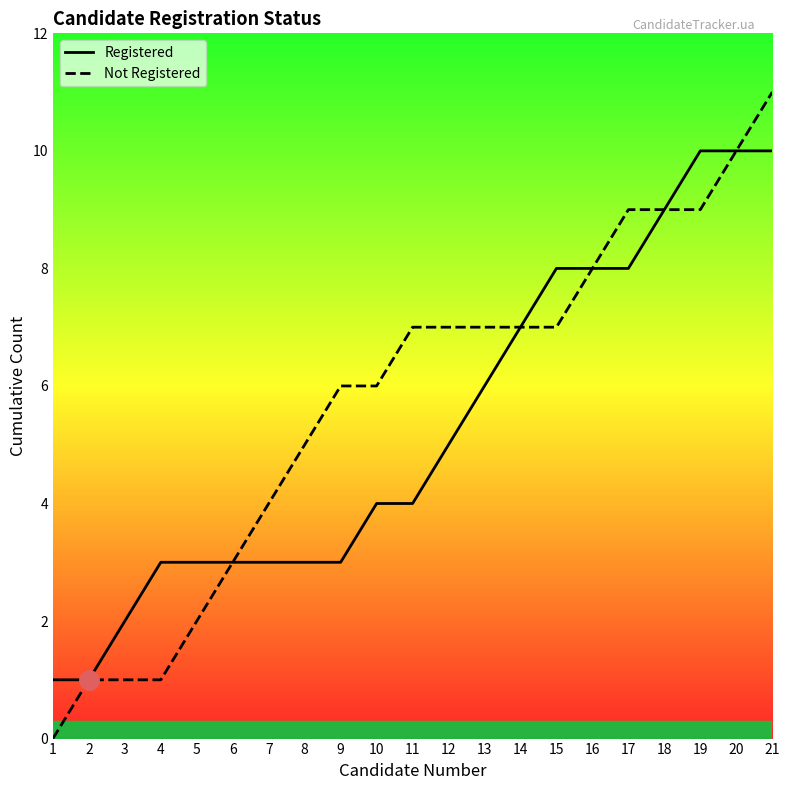

Which label corresponds to the smallest value in the chart?

1